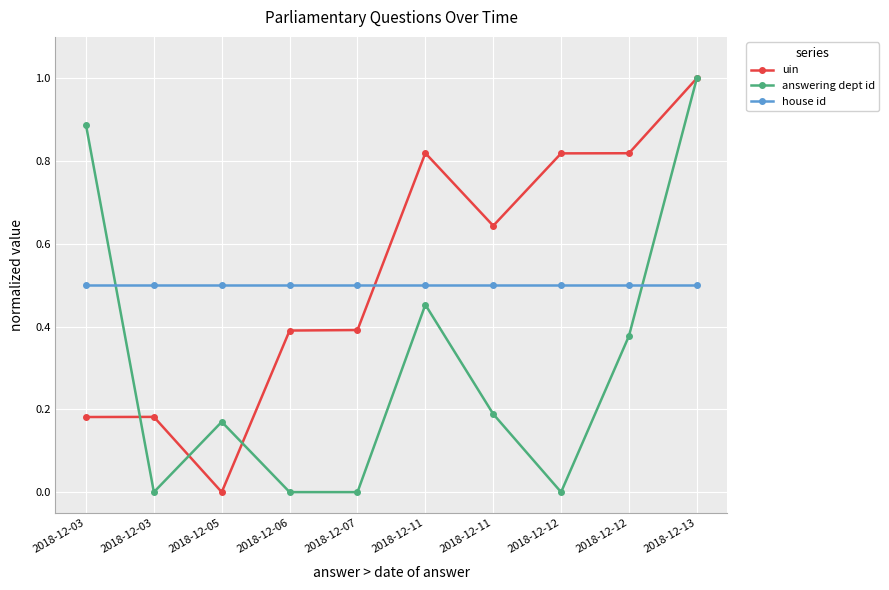

How many data points does each series have?

10